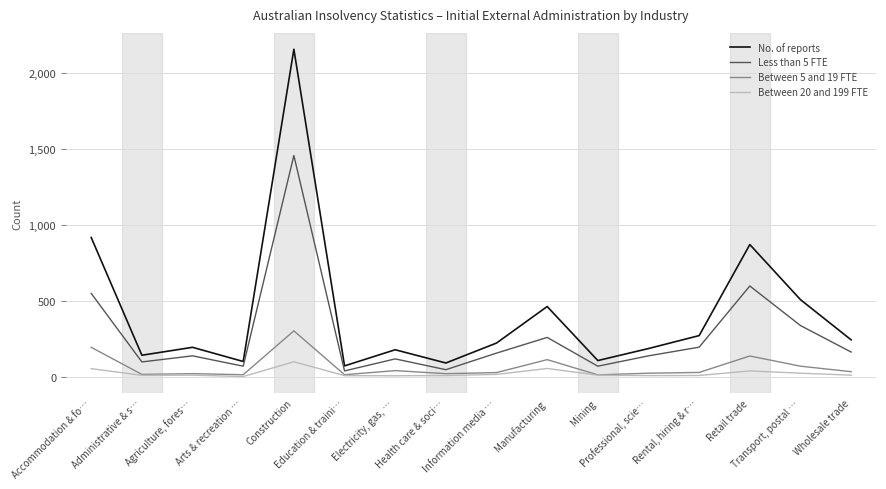

True or false: Between 20 and 199 FTE has more than 2 interior local peaks.

True